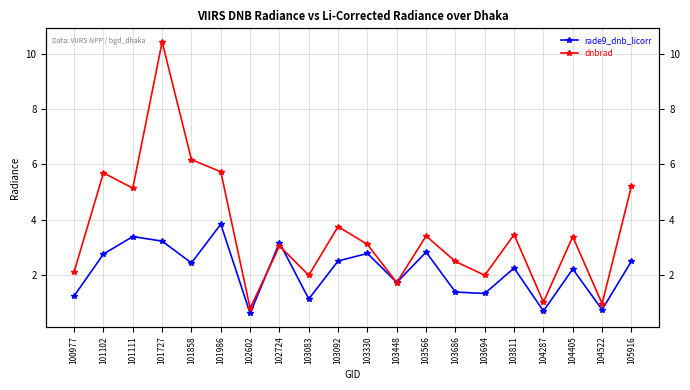

What is the difference between the maximum and minimum values in the rade9_dnb_licorr series?

3.2